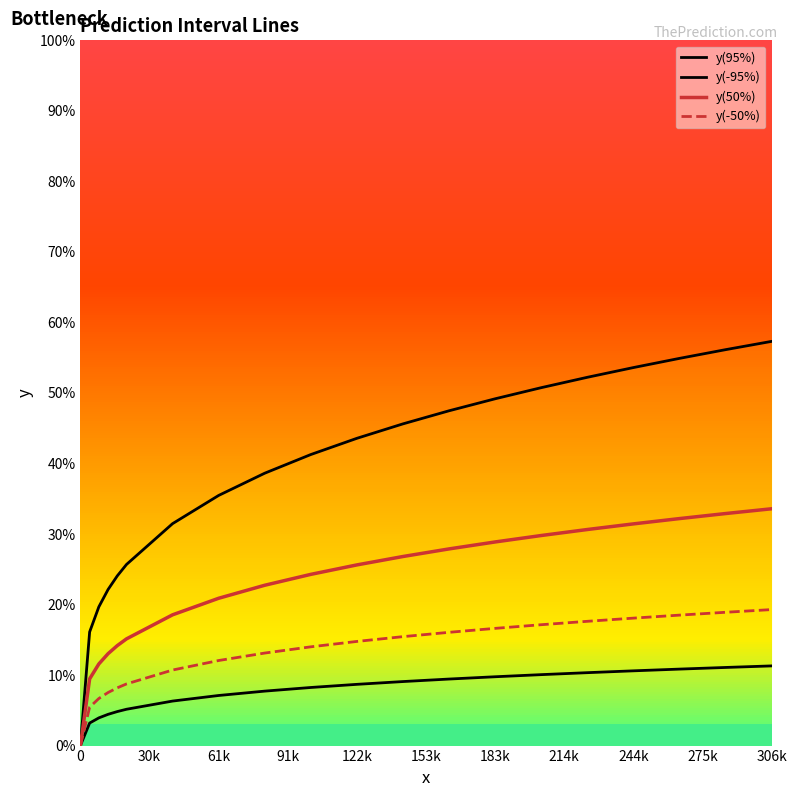

True or false: y(-50%) and y(-95%) intersect in this chart.

False